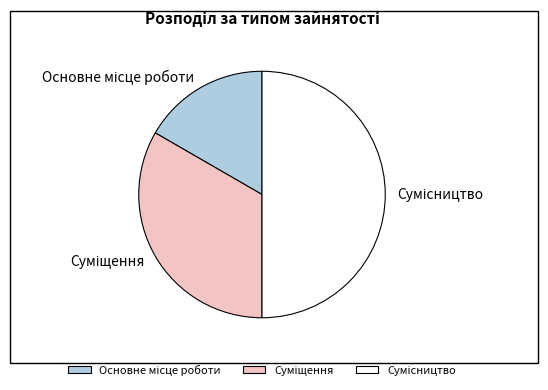

The Сумісництво slice represents 50% of the pie. True or false?

True